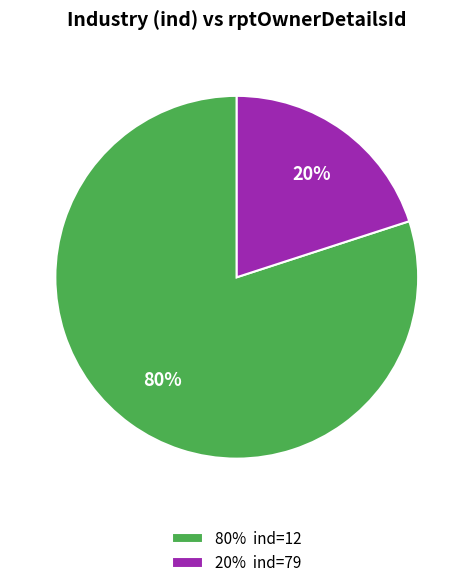

The 20% ind=79 slice represents 20% of the pie. True or false?

True